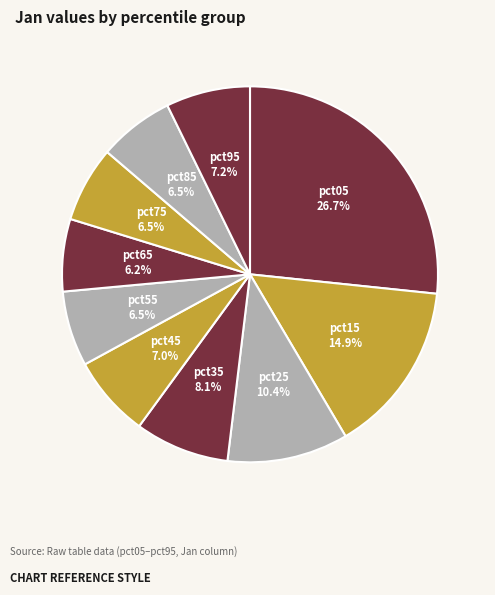

What percentage is the pct45 slice, to the nearest percent?

7%